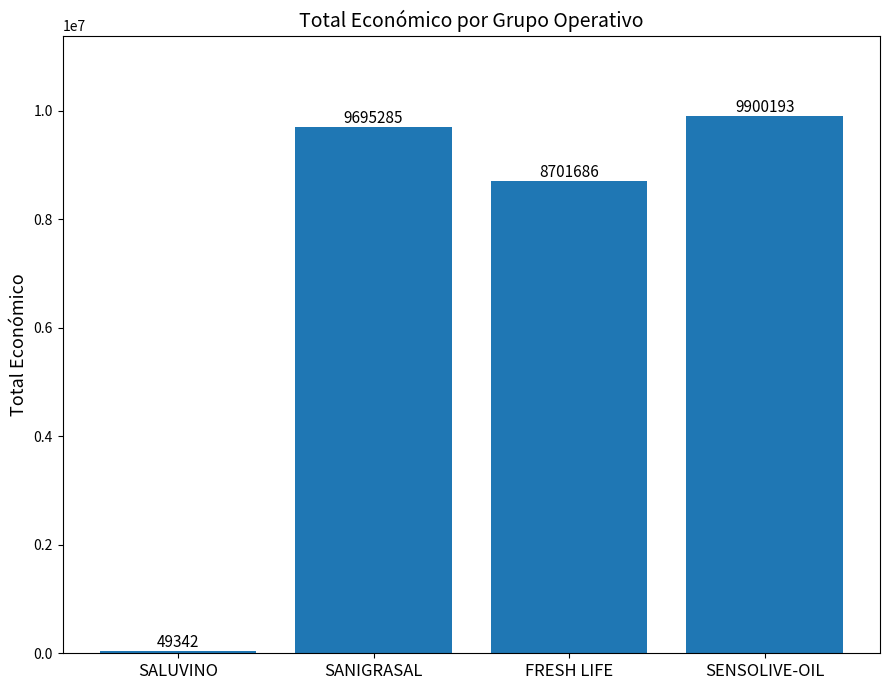

What is the difference between the maximum and minimum values?

9850851